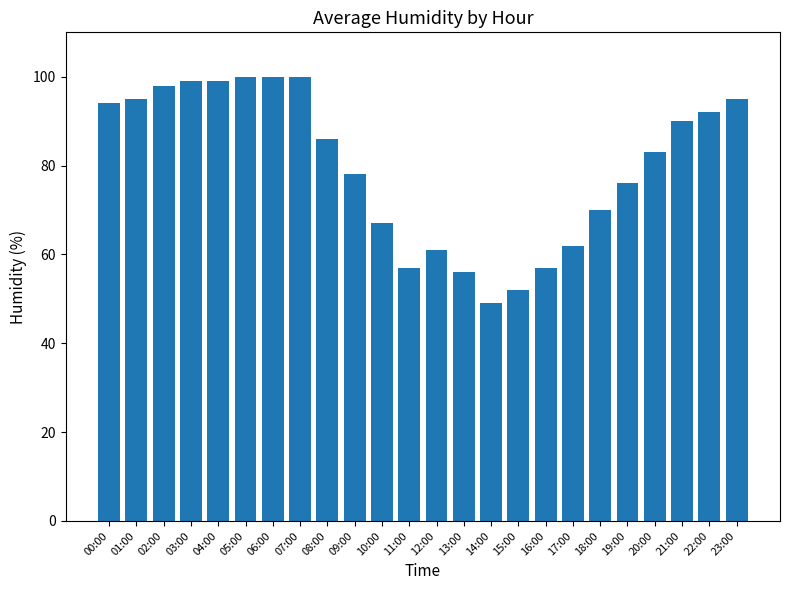

What is the difference between the maximum and minimum values?

51